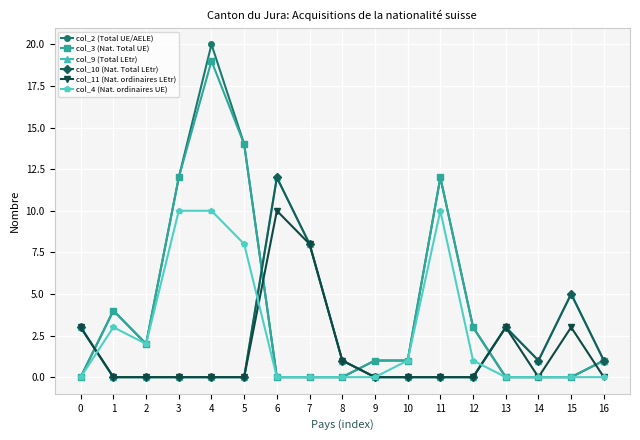

Does the chart have visible grid lines?

Yes